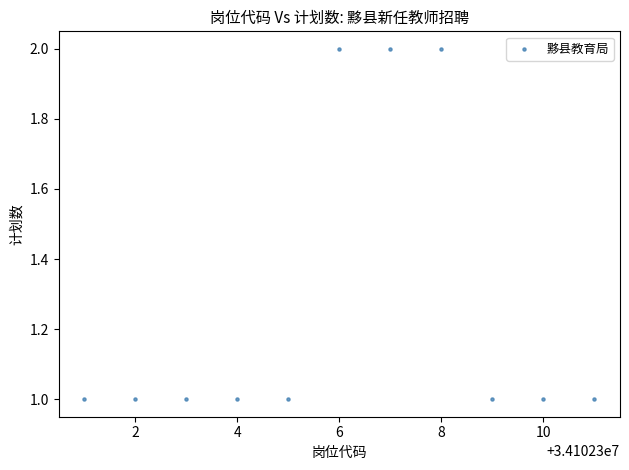

What is the average X value?

34102306